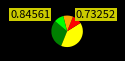

Count the number of slices in the pie.

5